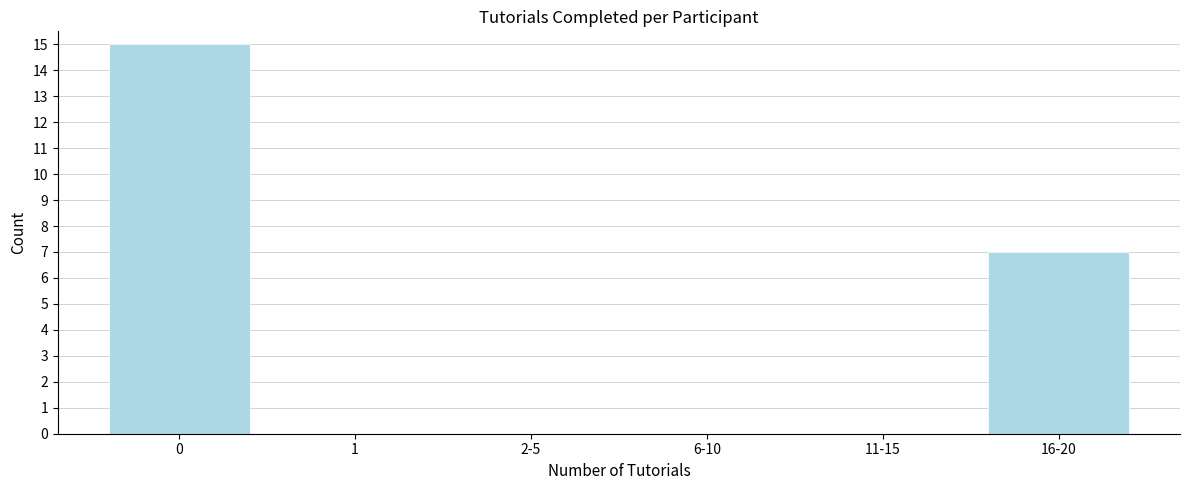

Reading right to left, list all the values displayed in this chart.

16-20=7	11-15=0	6-10=0	2-5=0	1=0	0=15